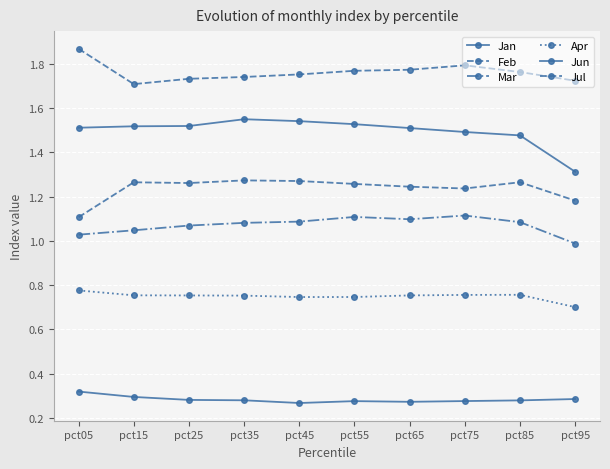

What is the average value of the Jan series?

1.5